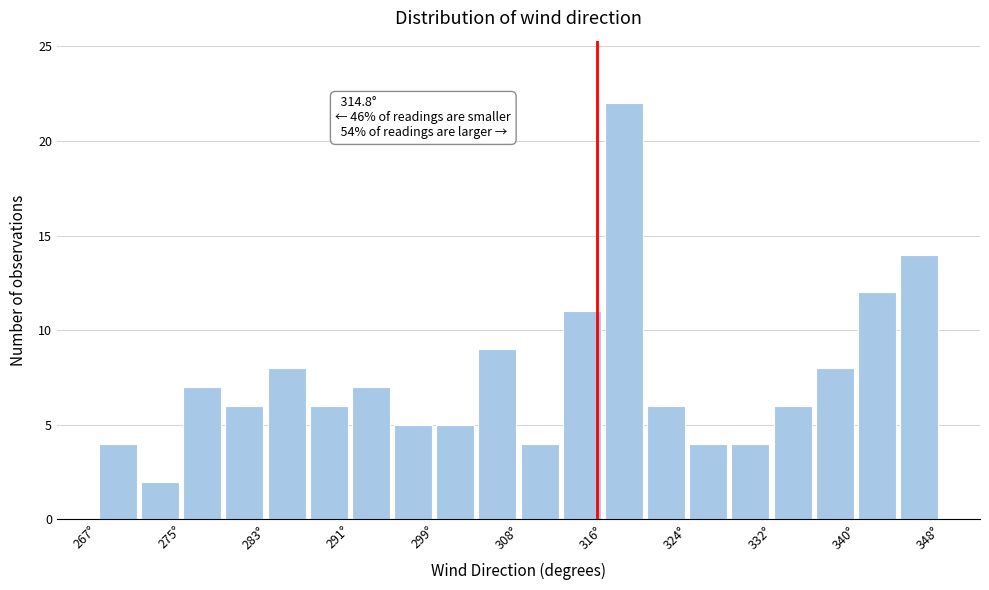

Over which range of the x-axis is the bar tallest?

316 to 320